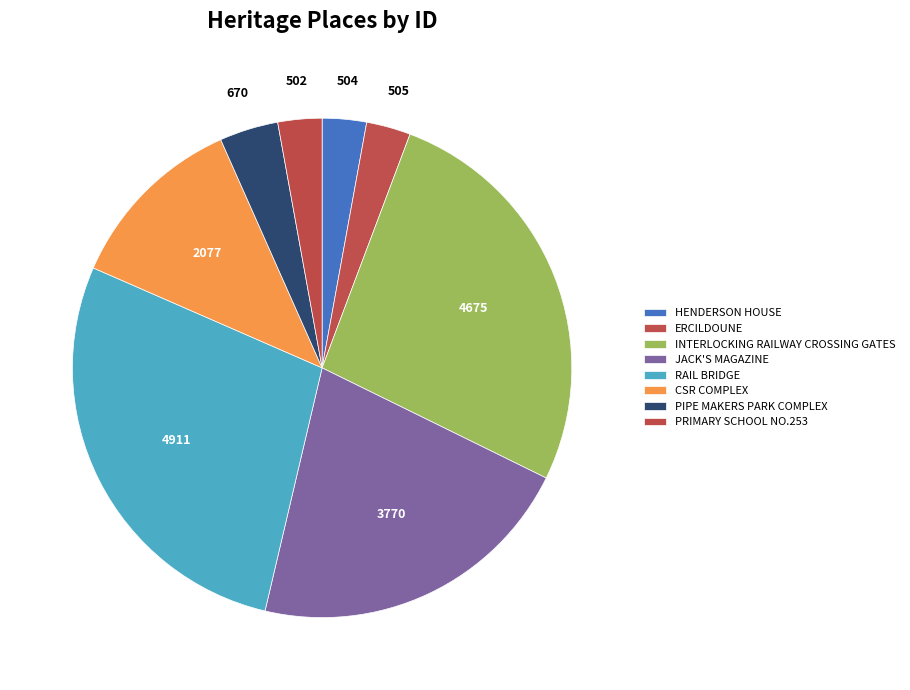

Is RAIL BRIDGE the majority of the pie?

No